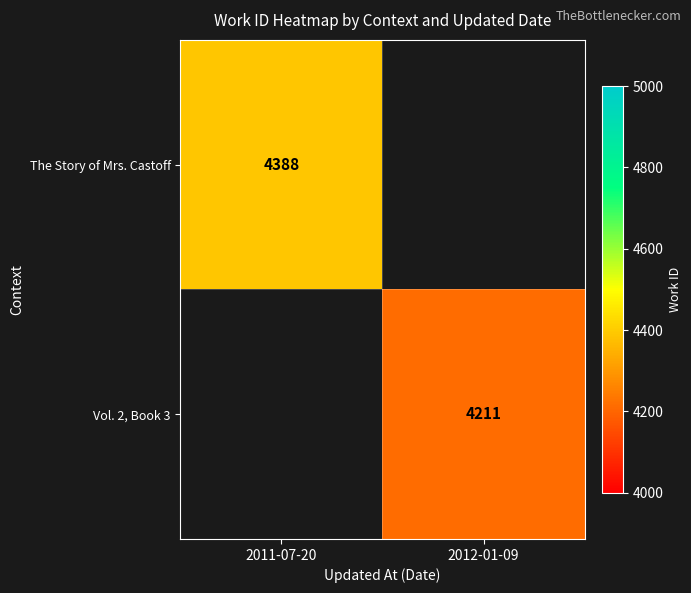

Is it true that The Story of Mrs. Castoff equals 7785 at 2011-07-20?

False